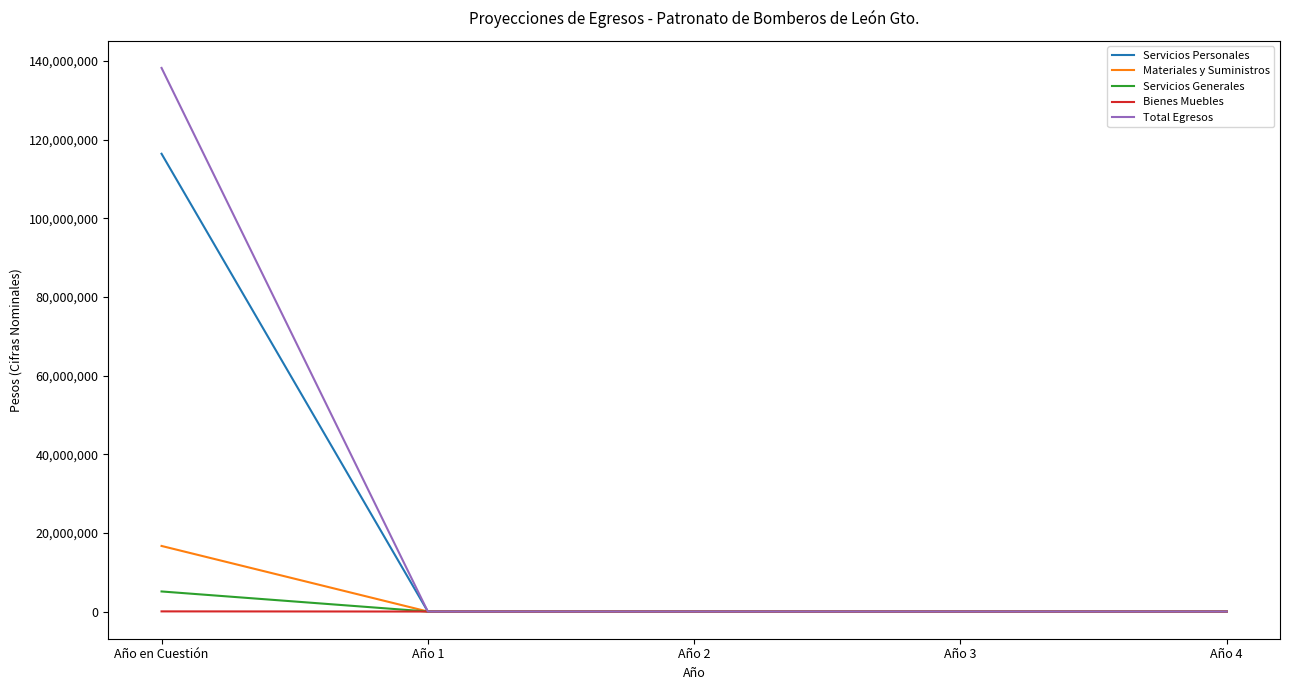

Rank the series by their maximum value, from lowest to highest.

Bienes Muebles, Servicios Generales, Materiales y Suministros, Servicios Personales, Total Egresos